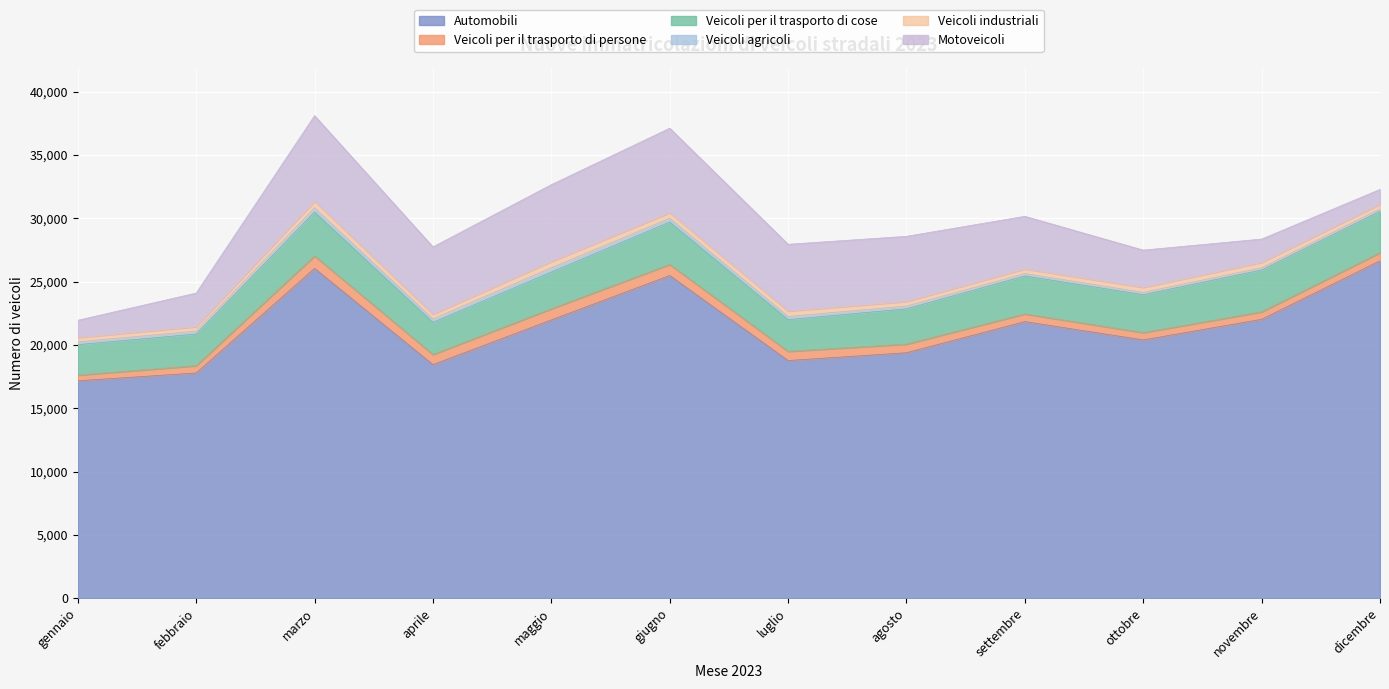

Rank the series at giugno from lowest to highest value.

Veicoli agricoli, Veicoli industriali, Veicoli per il trasporto di persone, Veicoli per il trasporto di cose, Motoveicoli, Automobili